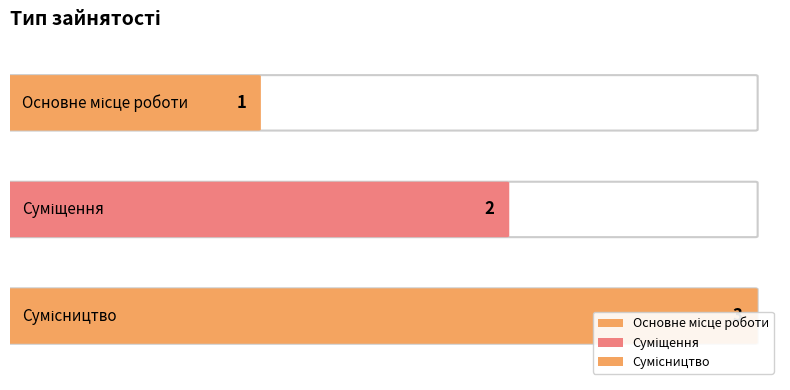

List the labels in order of value, smallest first.

Основне місце роботи, Суміщення, Сумісництво